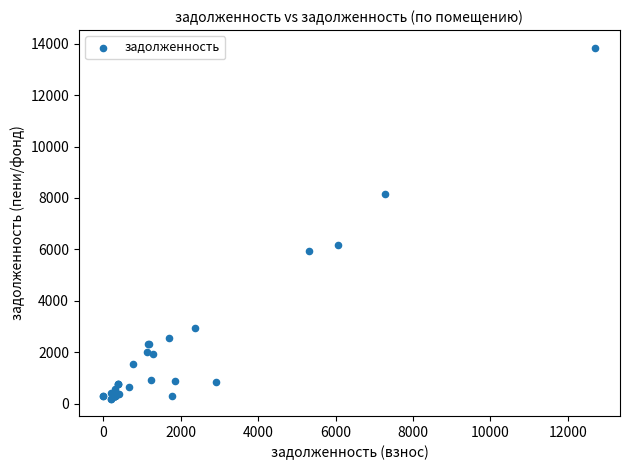

What Y value in the scatter plot is closest to 7026?

6166.7